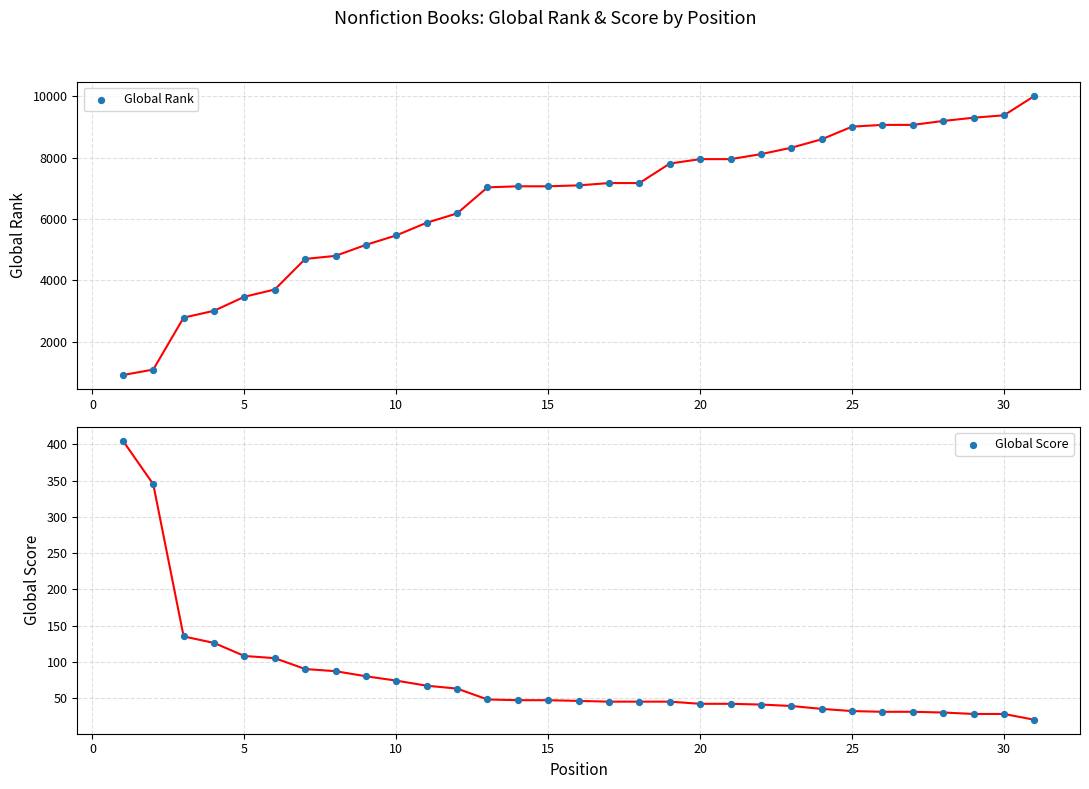

Is the value of Global Score at 0 greater than the value of Global Rank at 14?

No